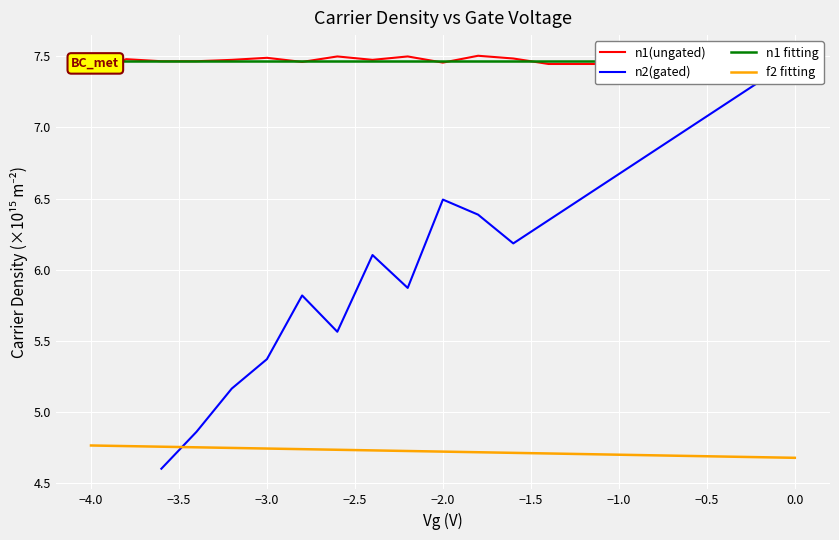

Is it true that the value at 3 is 2.9?

False